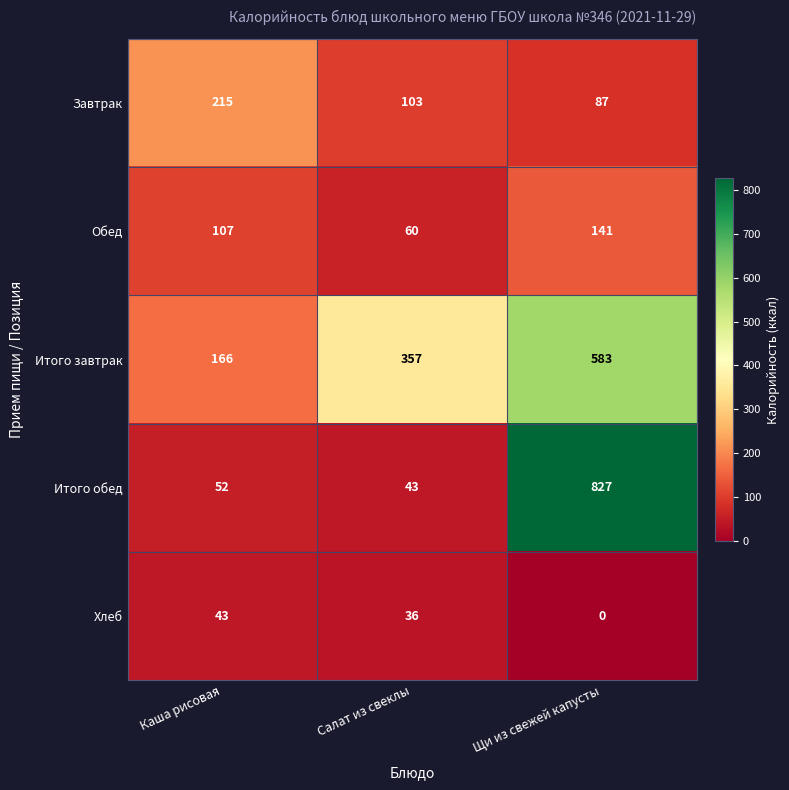

Between Каша рисовая and Салат из свеклы, which series saw the biggest shift?

Итого завтрак